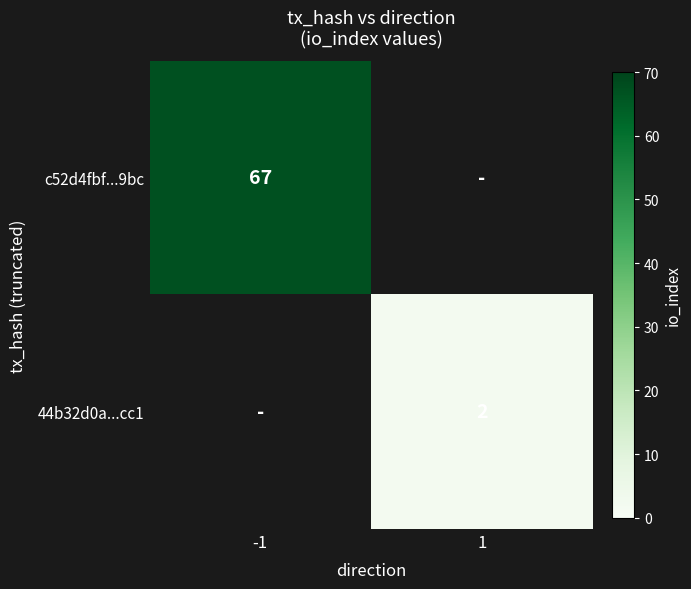

The value of 44b32d0a...cc1 at 1 is 3.6. True or false?

False